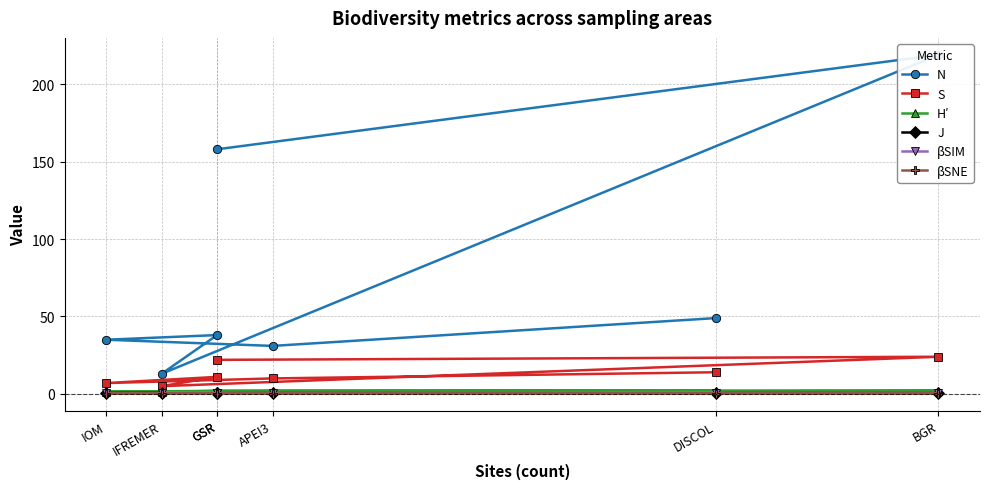

True or false: βSNE has more than 0 points higher than both neighbors.

True